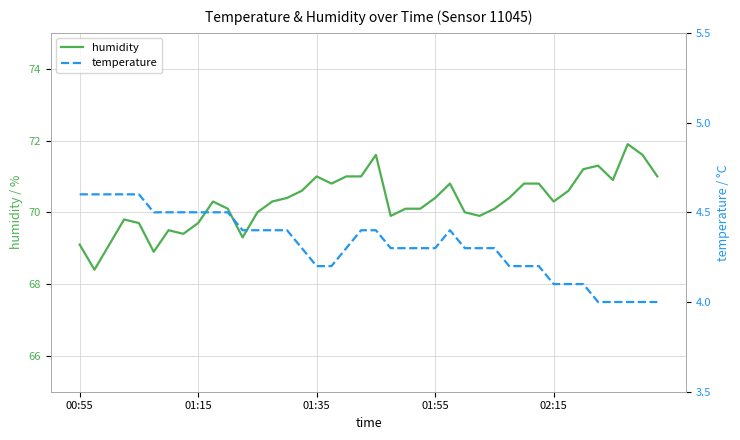

At 9, list the series in order from smallest to largest.

temperature, humidity